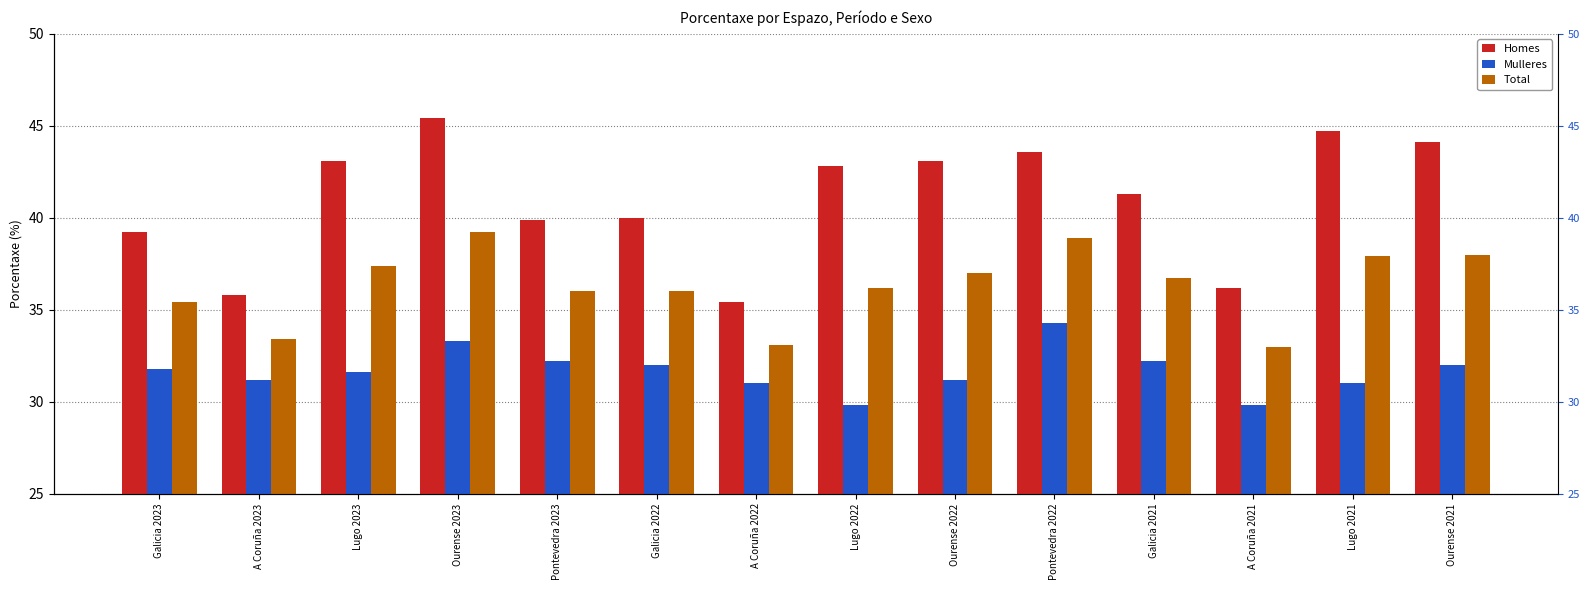

Does the chart contain any negative values?

No